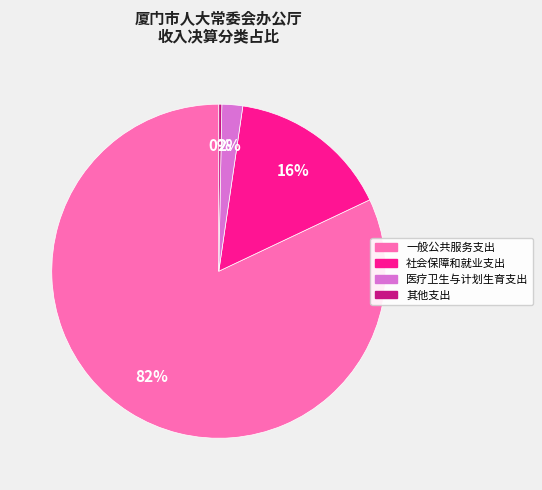

Is the sum of 社会保障和就业支出 and 其他支出 greater than half?

No